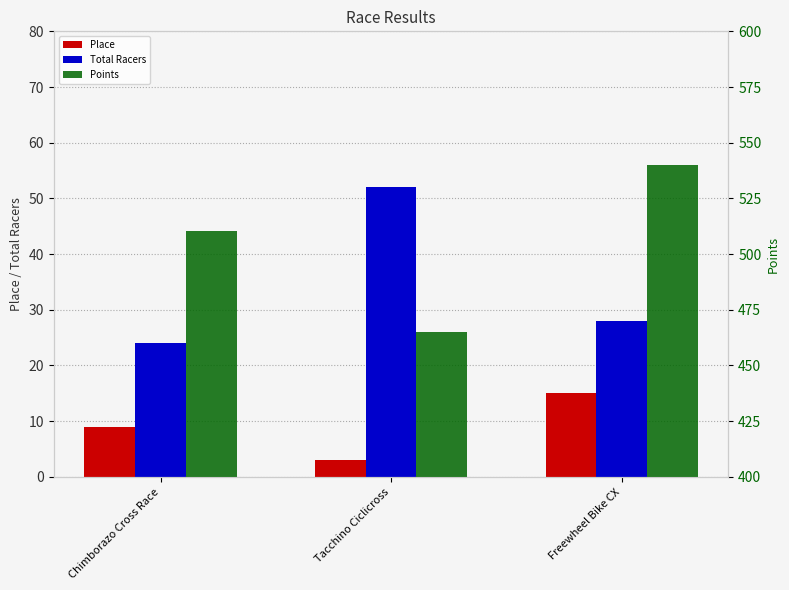

Reading left to right, what are all the values shown in this chart?

Place: 9.0	3.0	15.0
Total Racers: 24.0	52.0	28.0
Points: 510.5	465.2	540.0